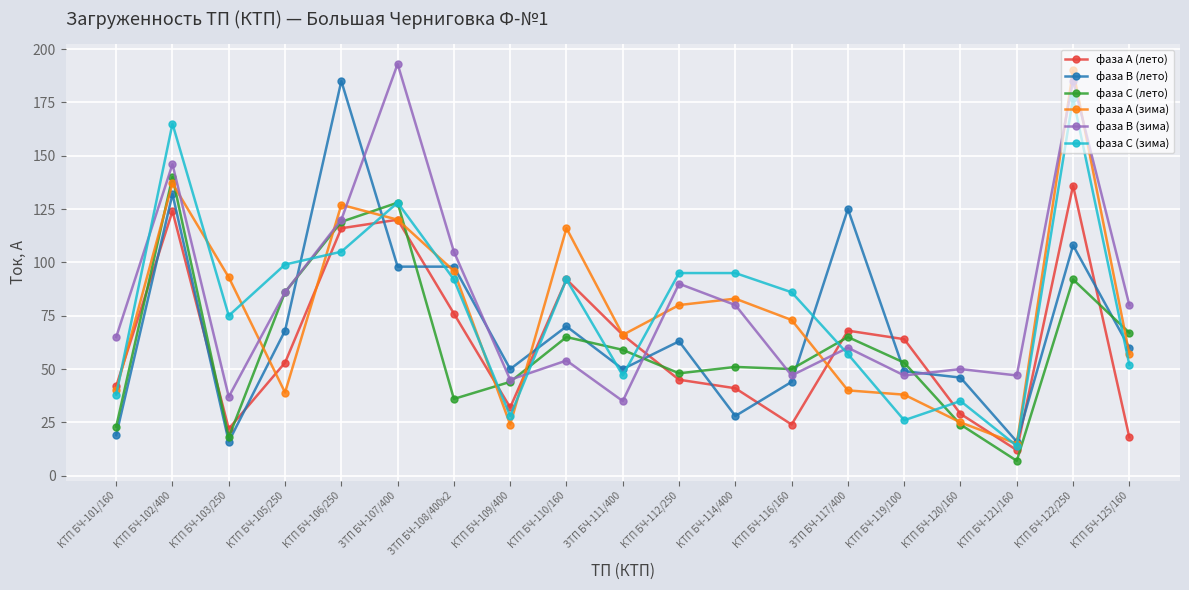

Which series has the largest total across all categories?

фаза В (зима)